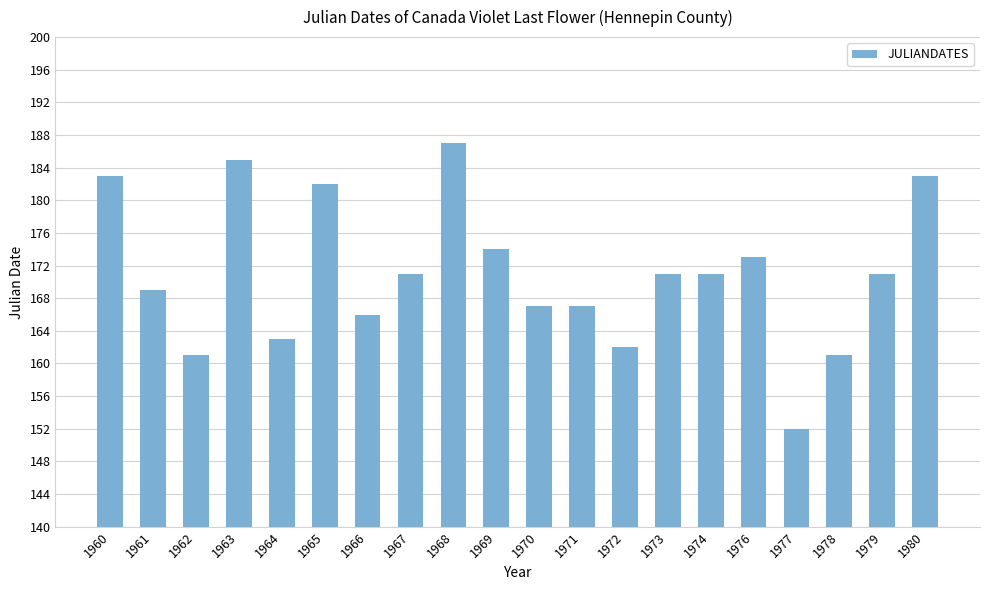

What is the greatest value displayed?

187